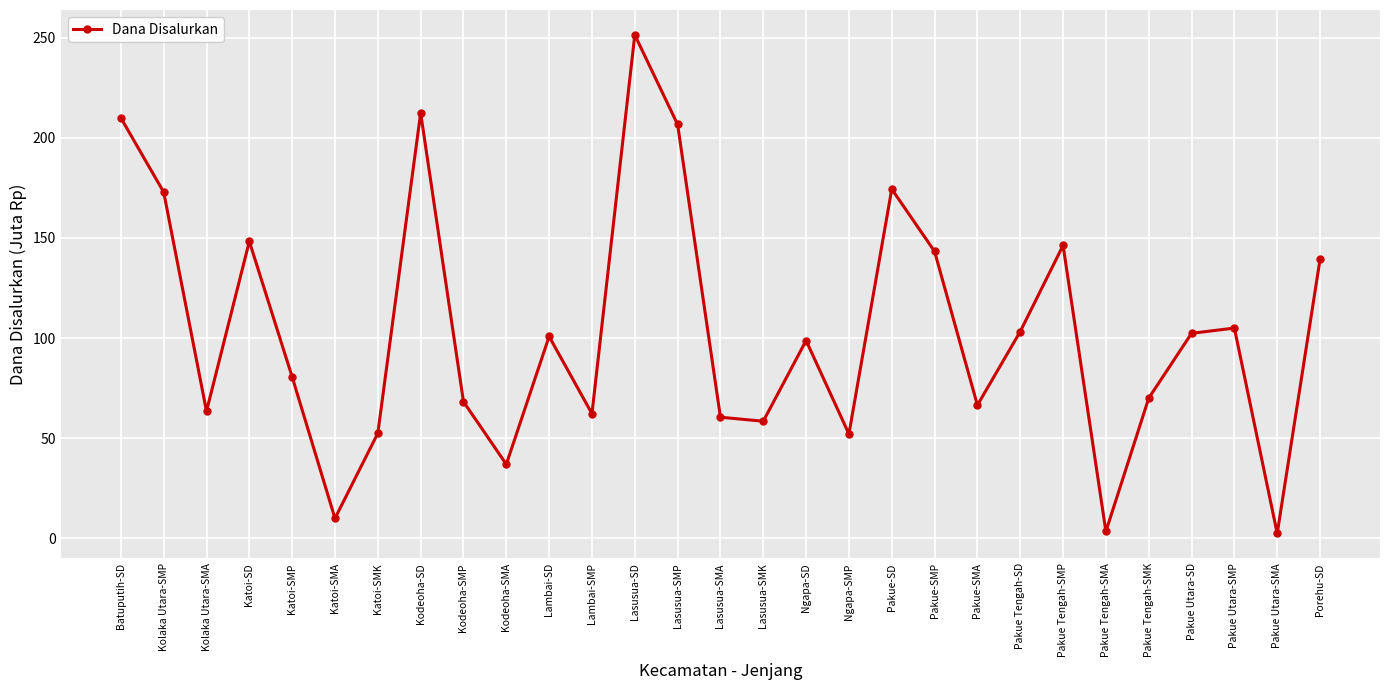

Where is the first local maximum?

Katoi-SD